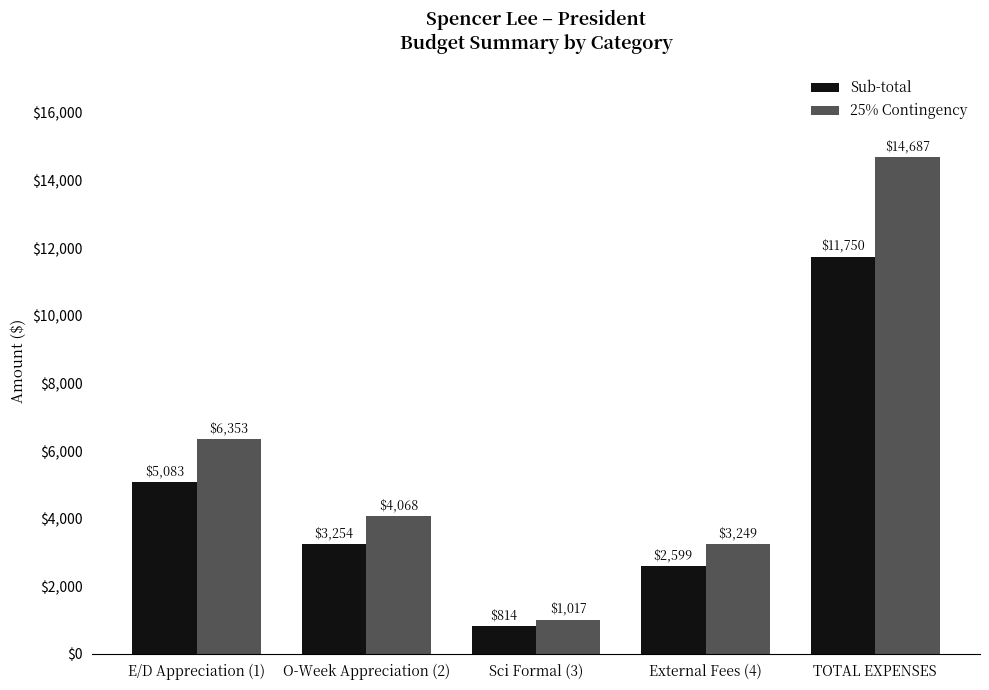

What is the average value of the Sub-total series?

4699.8